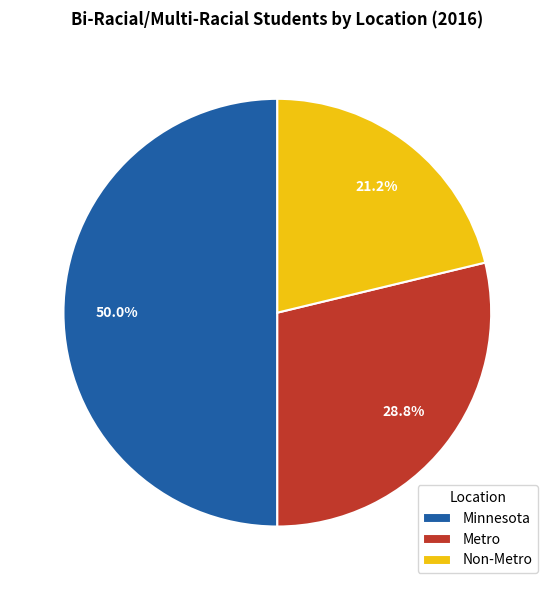

What is the total percentage of Non-Metro and Metro?

50.0%